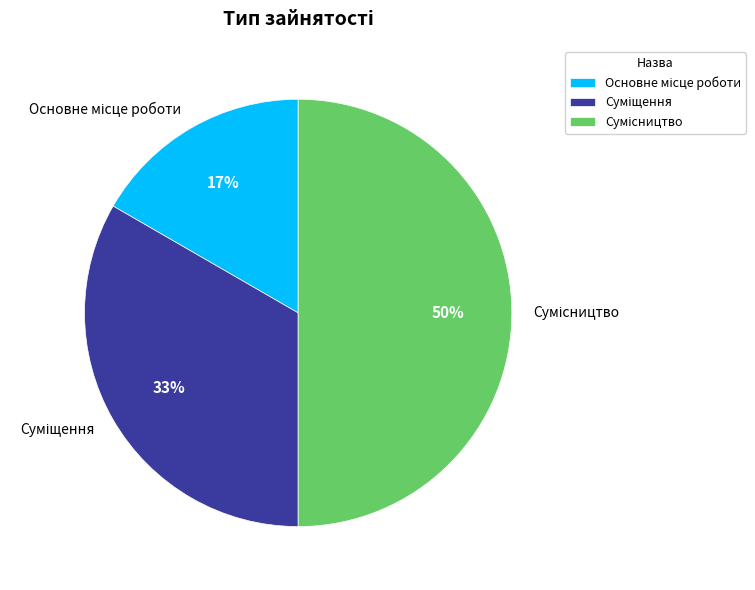

To the nearest percent, what is the average slice percentage?

33%